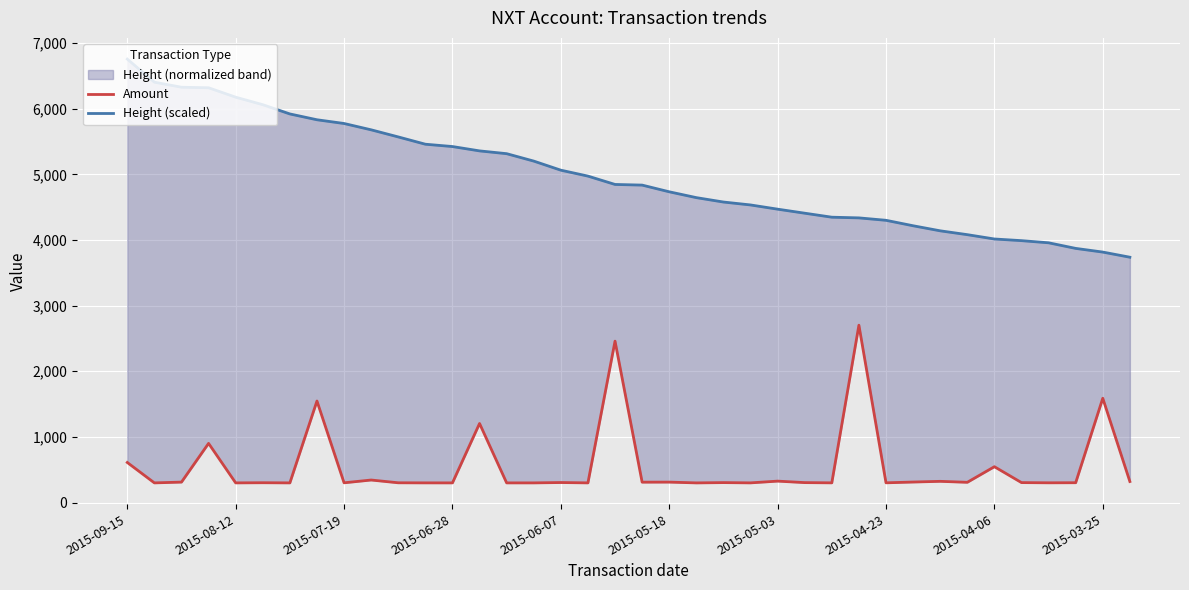

True or false: Height (scaled) and Amount cross at least once.

False